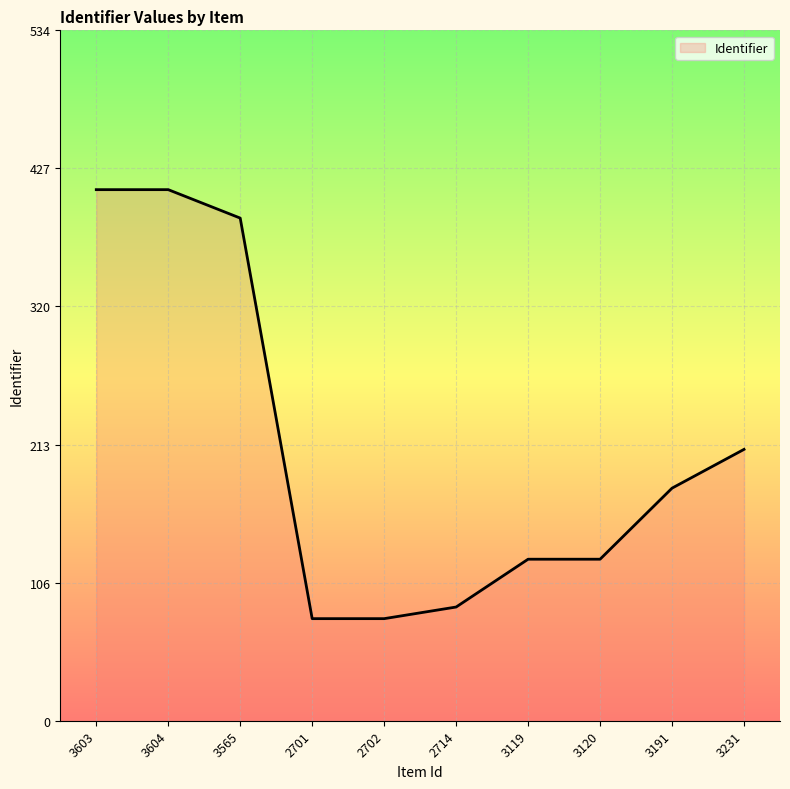

What is the sum of the values at 2714 and 3603?

499